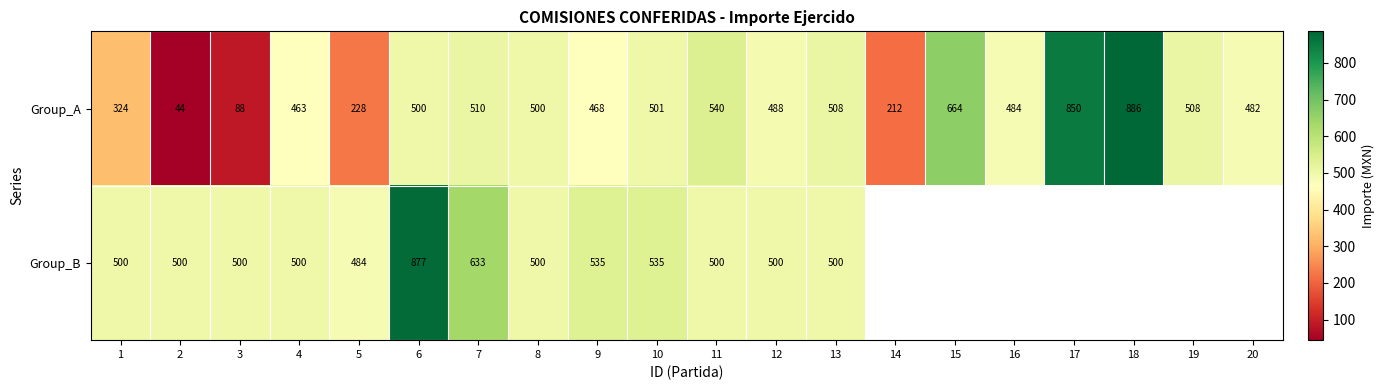

What is the highest value of the Group_A series?

886